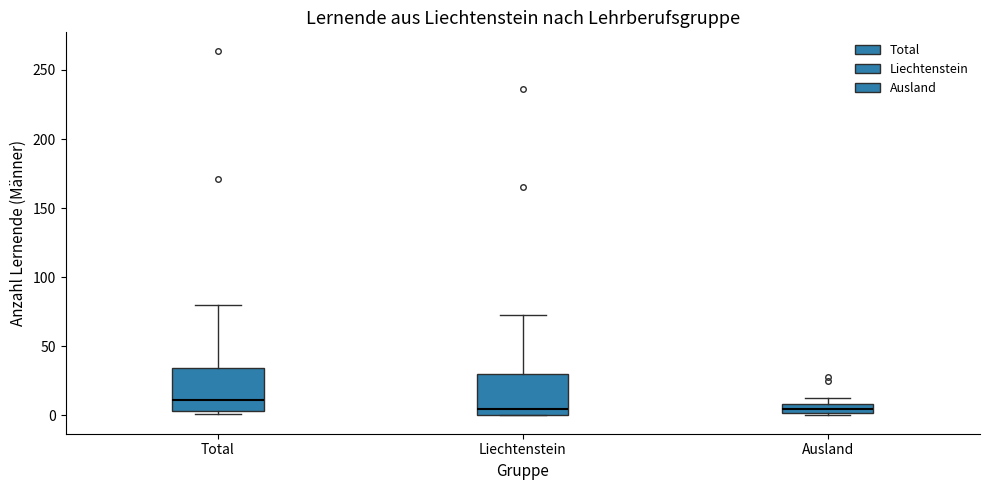

Where is the lower edge of the box for Ausland on the y-axis? The values are not printed on the chart, so give them approximately, as read against the axis.

0